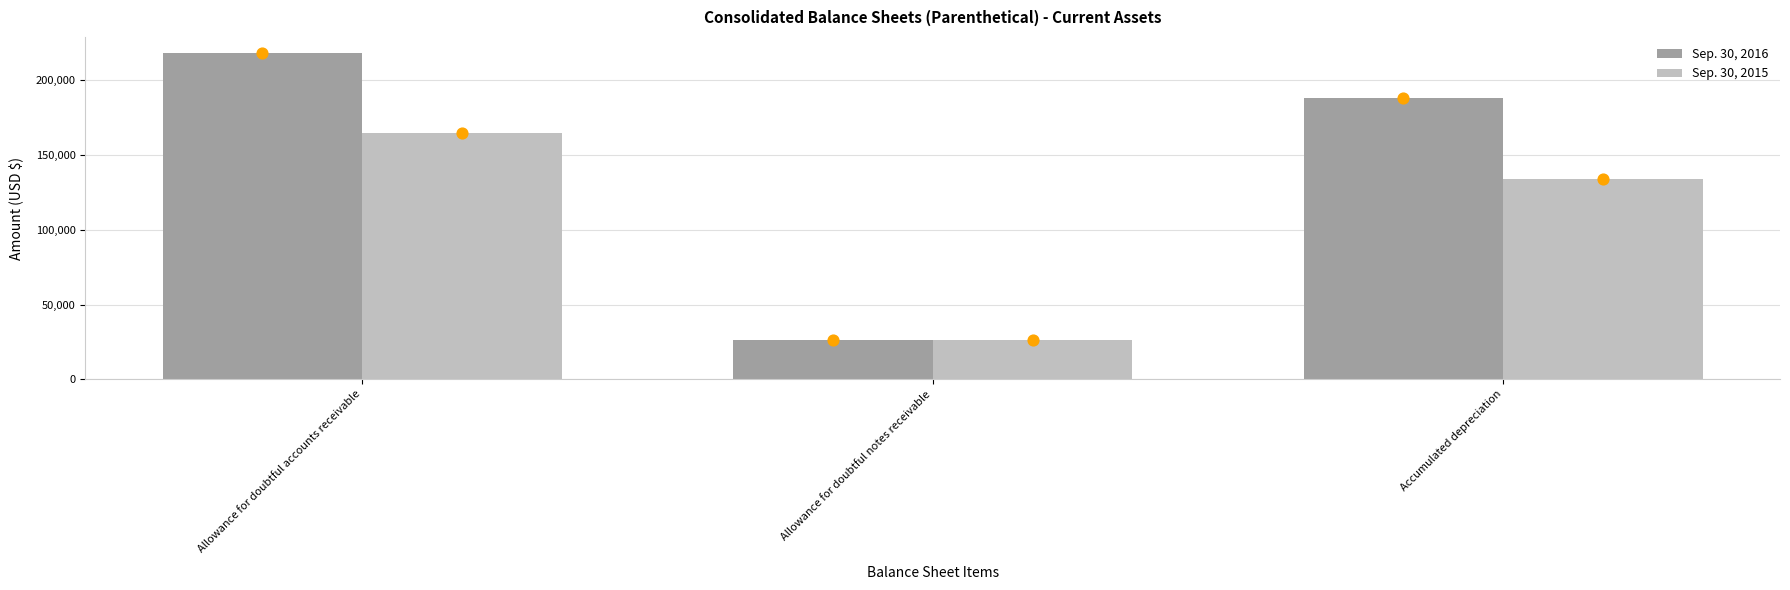

What are all the series names shown in the legend?

Sep. 30, 2016, Sep. 30, 2015